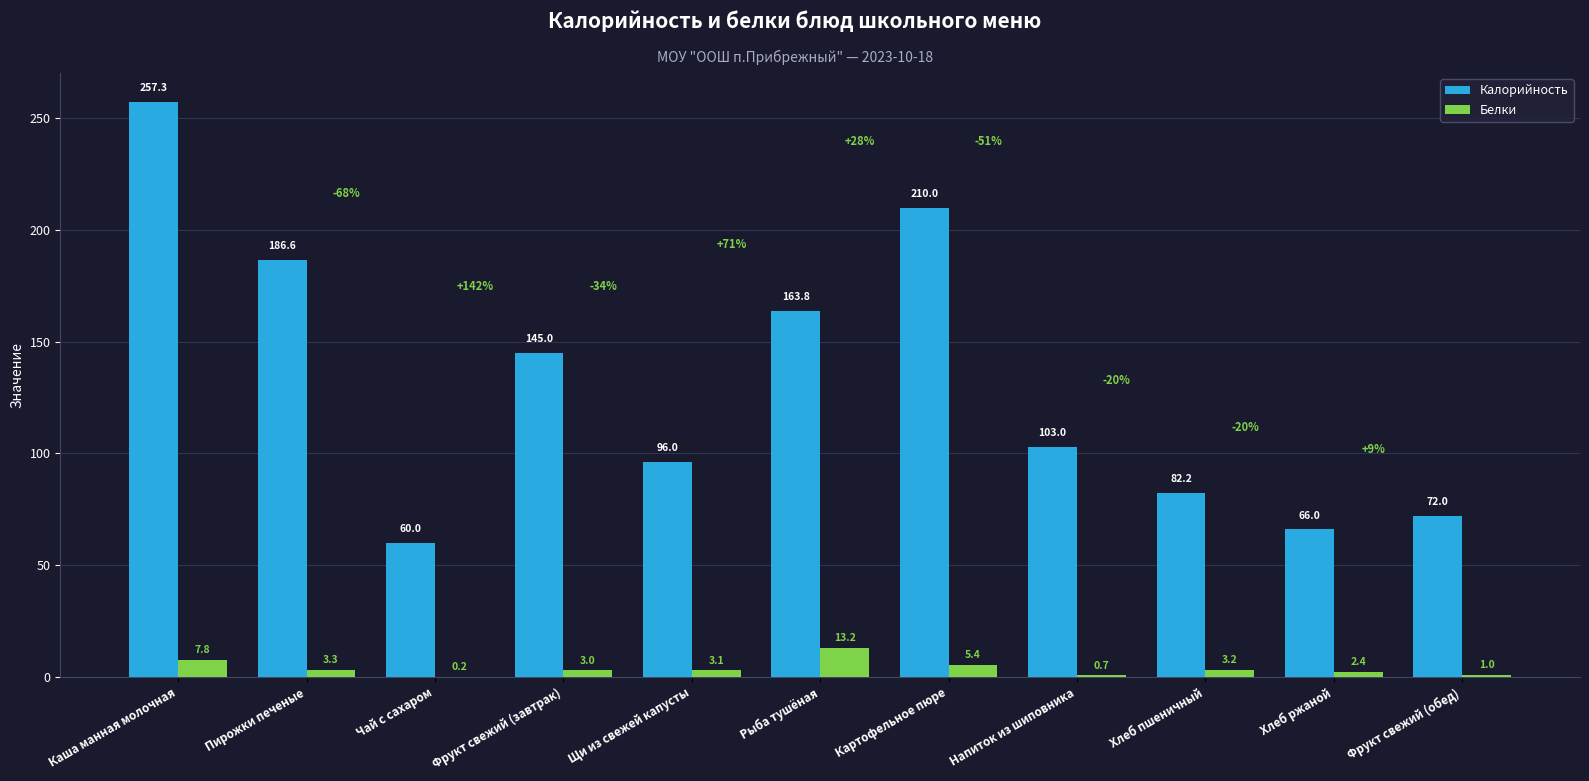

At which label does Калорийность first exceed 103?

Каша манная молочная